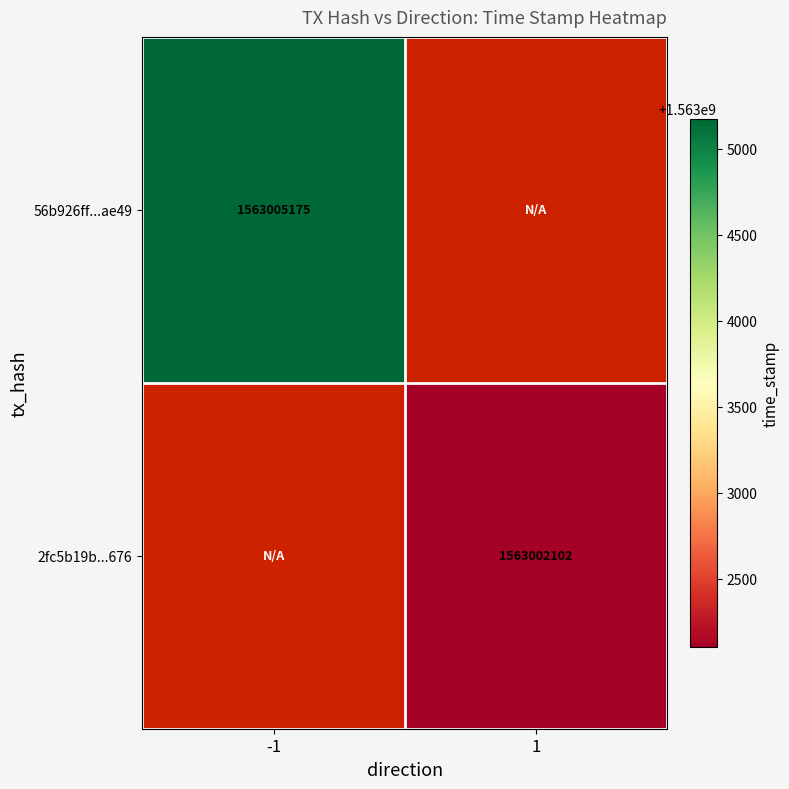

Which has a higher value, -1 or 1?

1